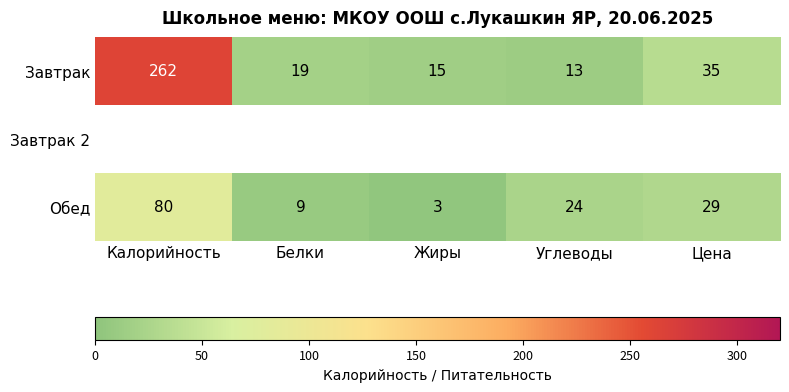

The value of Завтрак at Калорийность is 97.5. True or false?

False